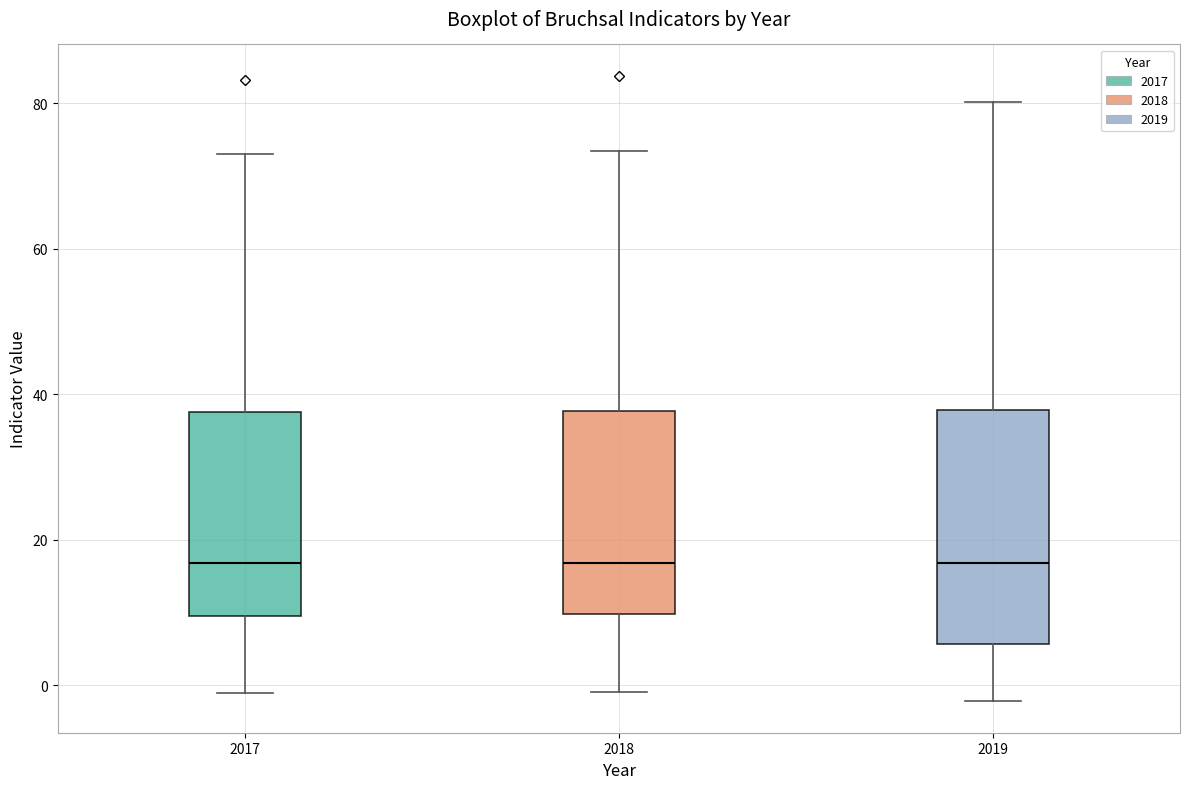

Reading left to right, transcribe this box plot: for each box, give where its median line is, the range the box spans, and where its two whiskers end, as read against the y-axis. The values are not printed on the chart, so give them approximately, as read against the axis.

2017: median 16, box 10 to 38, whiskers 0 to 74
2018: median 16, box 10 to 38, whiskers 0 to 74
2019: median 16, box 6 to 38, whiskers -2 to 80